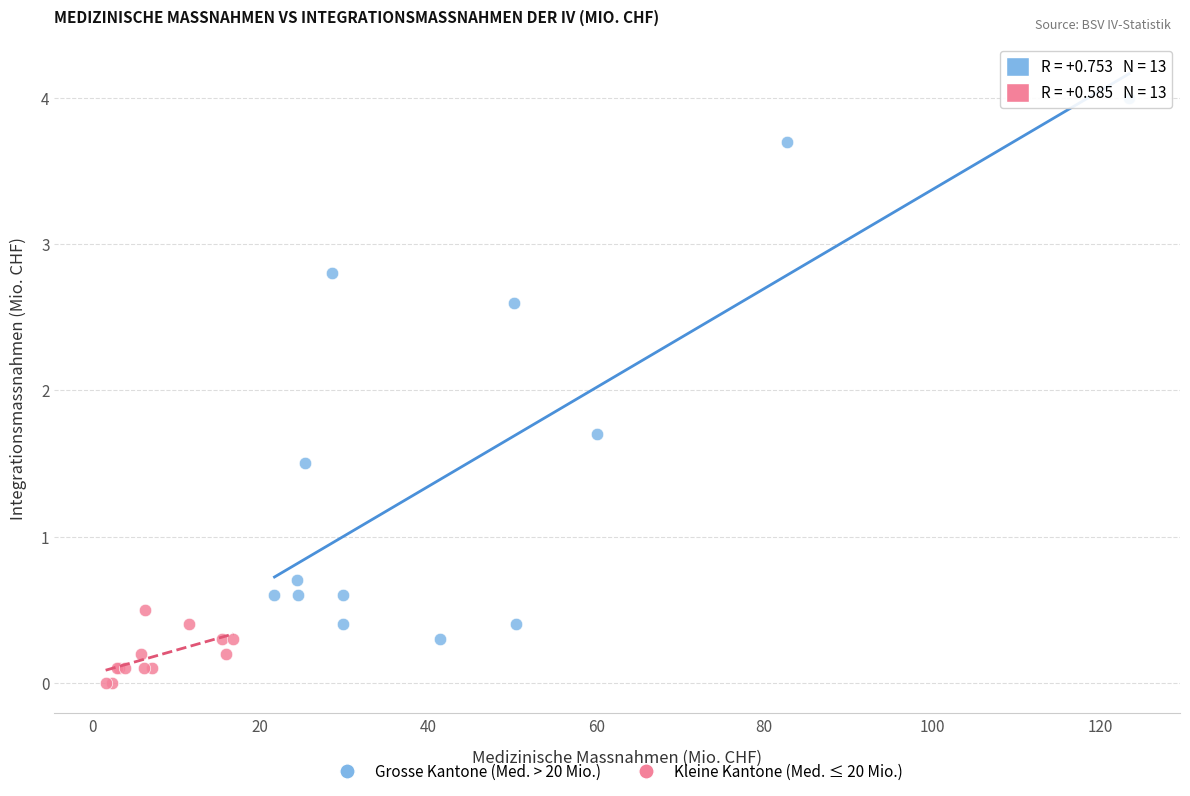

Which series reaches the minimum Y coordinate?

Kleine Kantone (Med. ≤ 20 Mio.)